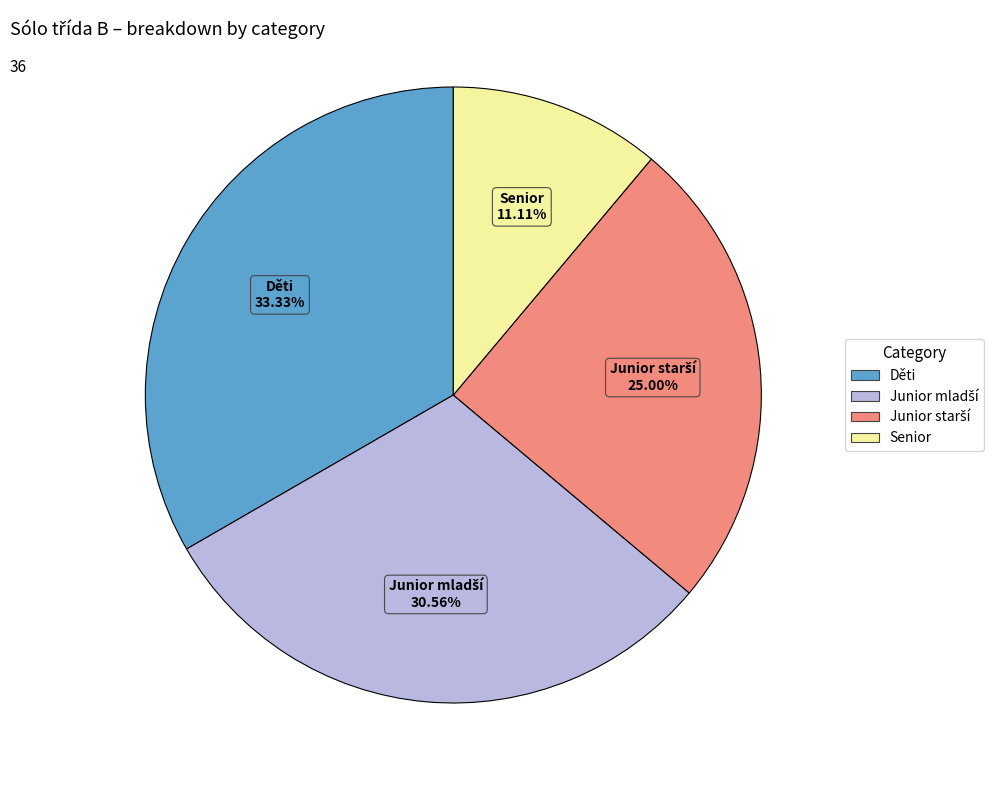

Is it true that Senior is 4% of the pie?

False